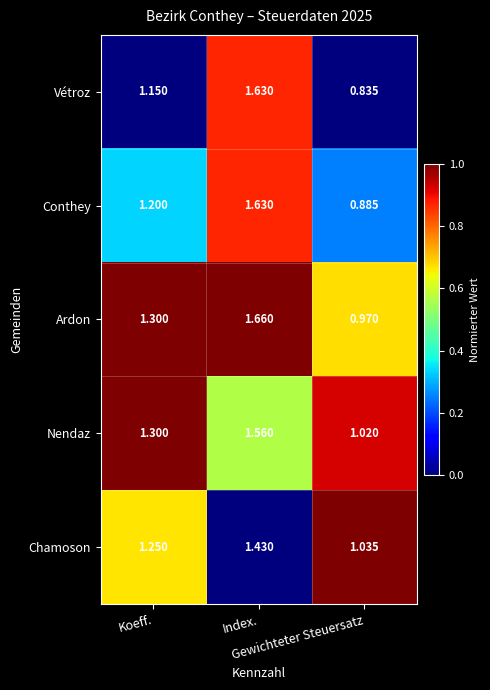

Which series has the widest spread of values?

Vétroz